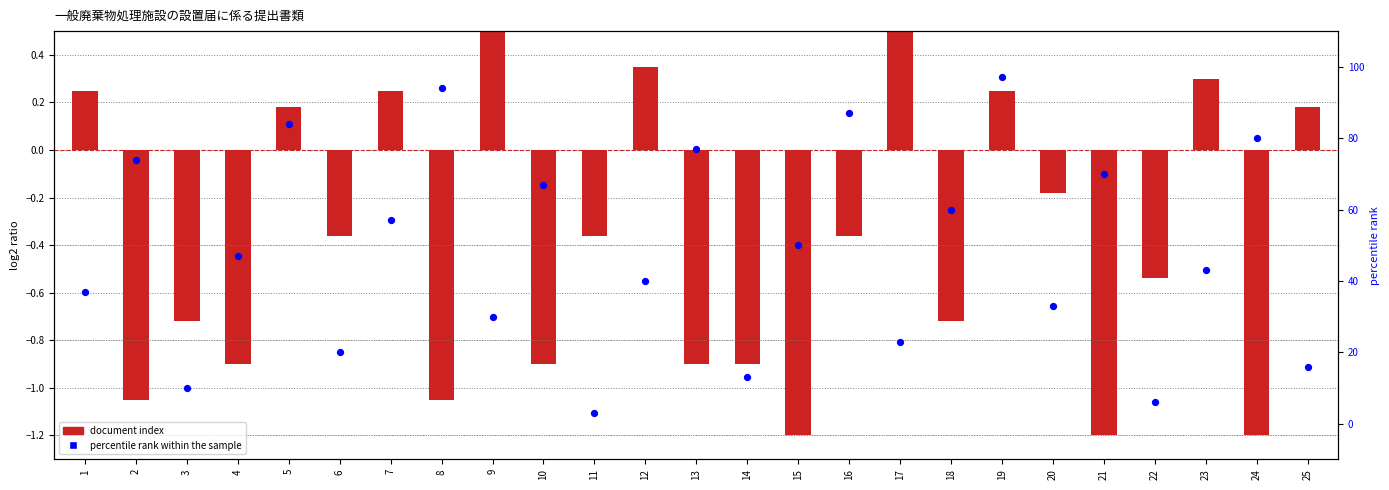

Which series reaches the minimum Y coordinate?

document index